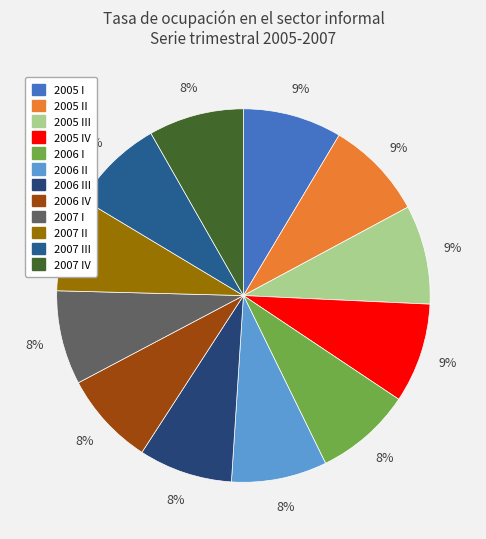

How many slices are in this pie chart?

12